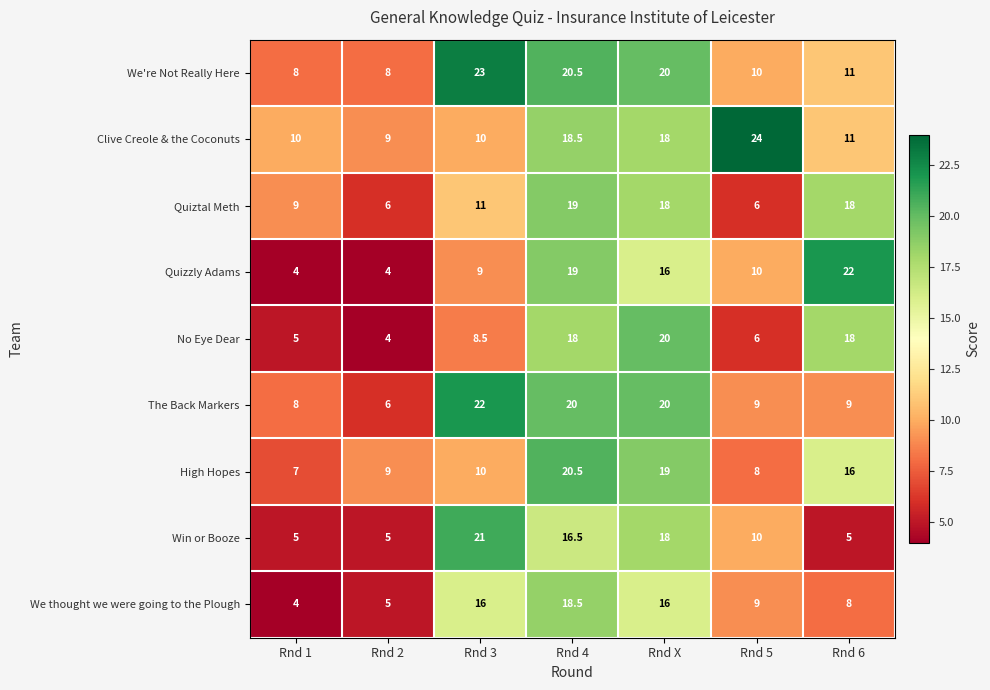

Read the We thought we were going to the Plough value at Rnd 6.

8.0